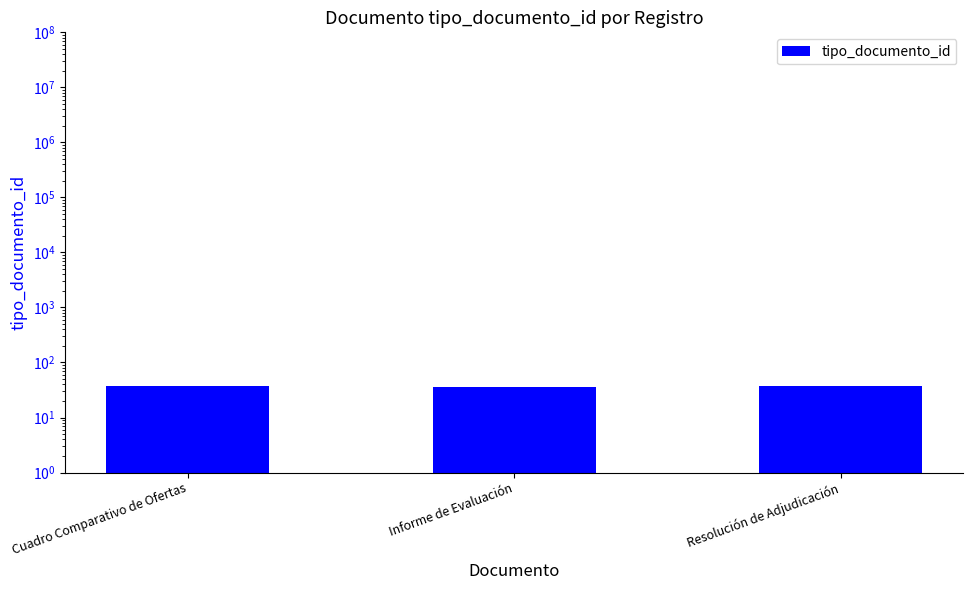

Where is the data nearest to the value 37?

Resolución de Adjudicación